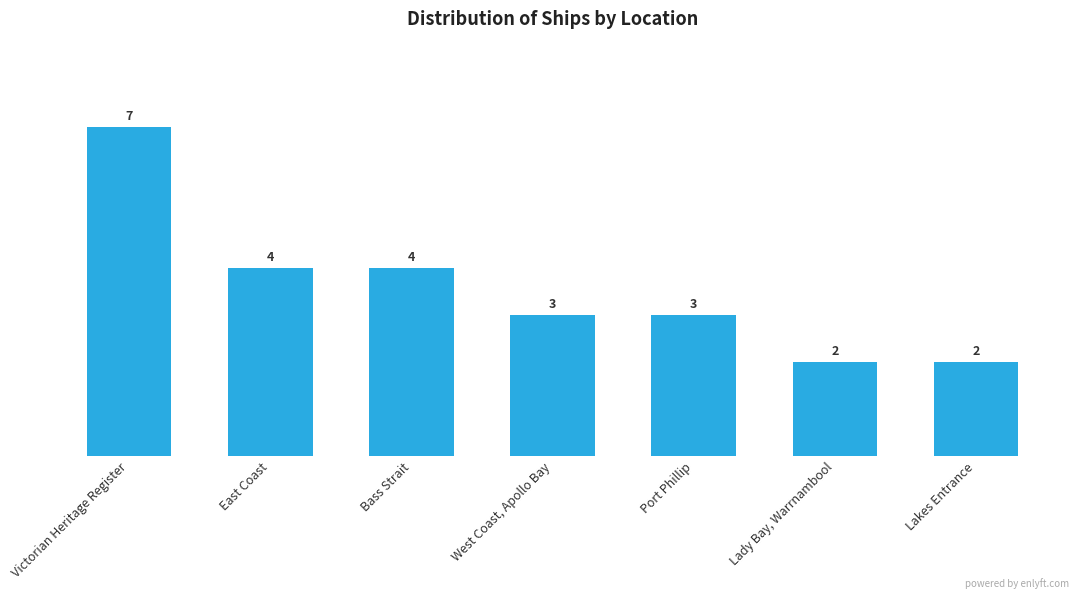

What position from the left is Victorian Heritage Register?

1